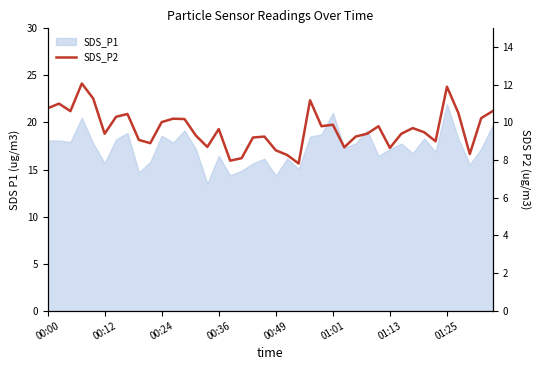

What is the smallest value displayed?

7.8